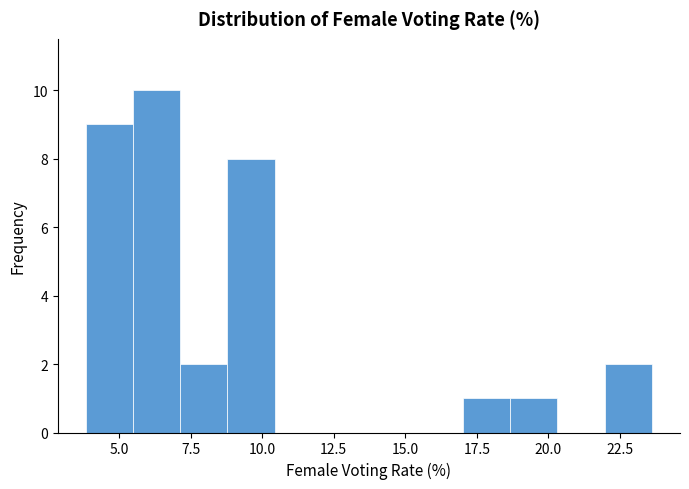

Read against the x-axis, roughly where is the centre of the tallest bar?

6.5